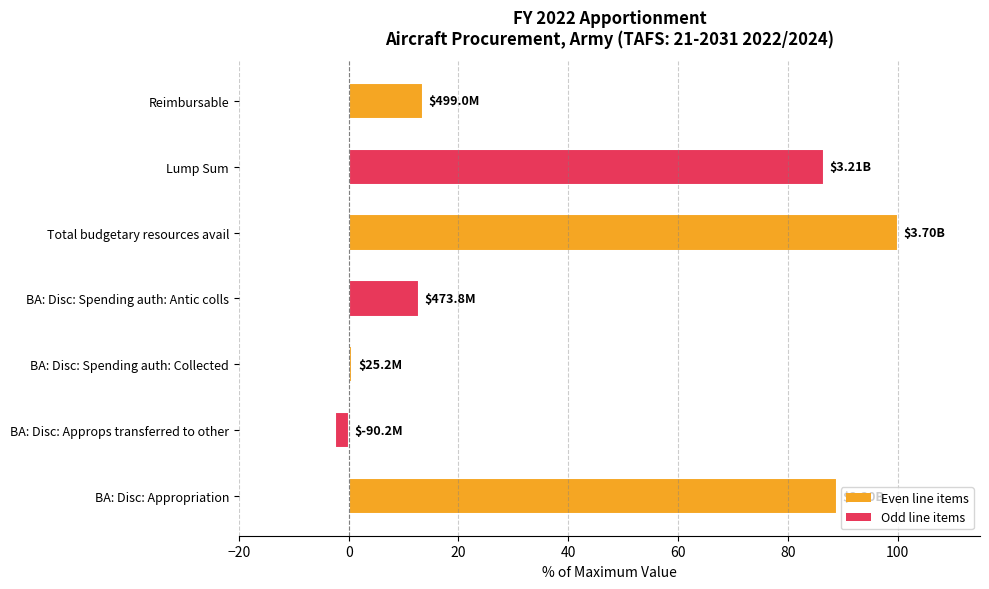

Between BA: Disc: Spending auth: Antic colls and BA: Disc: Spending auth: Collected, which is larger?

BA: Disc: Spending auth: Antic colls